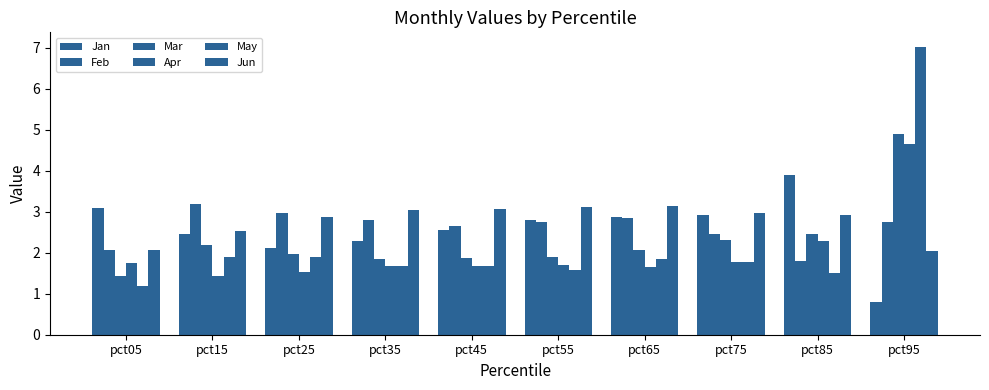

How many series are shown in this chart?

6